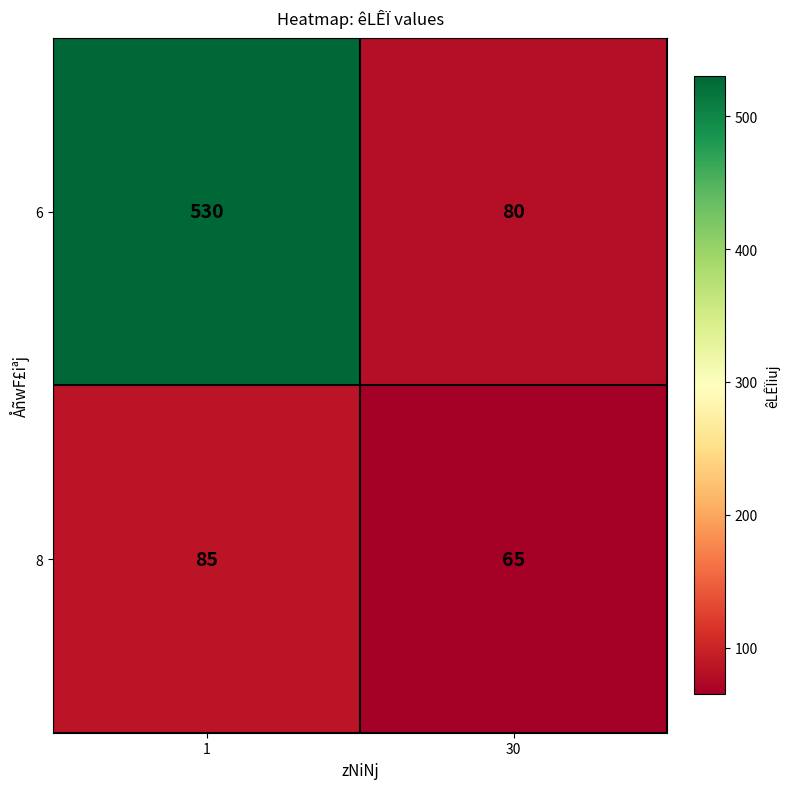

What is the sum of all 8 values?

150